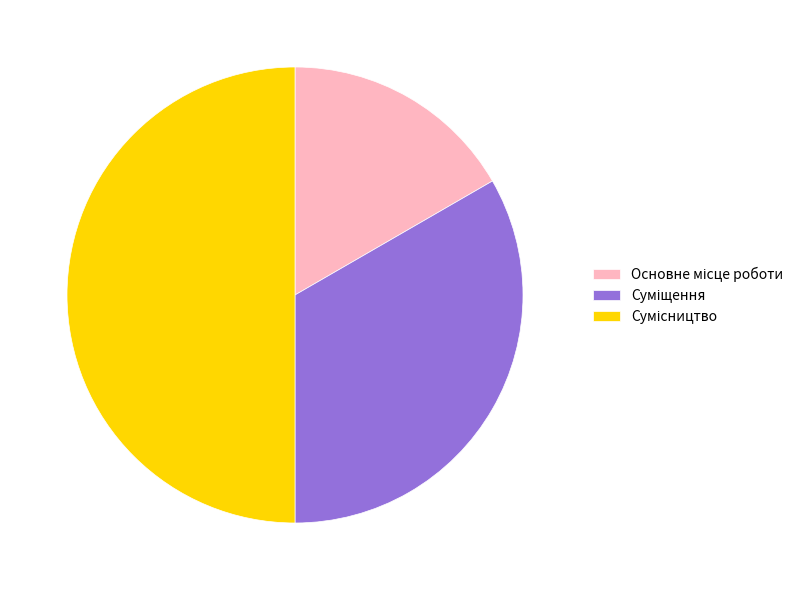

How many slices are in this pie chart?

3